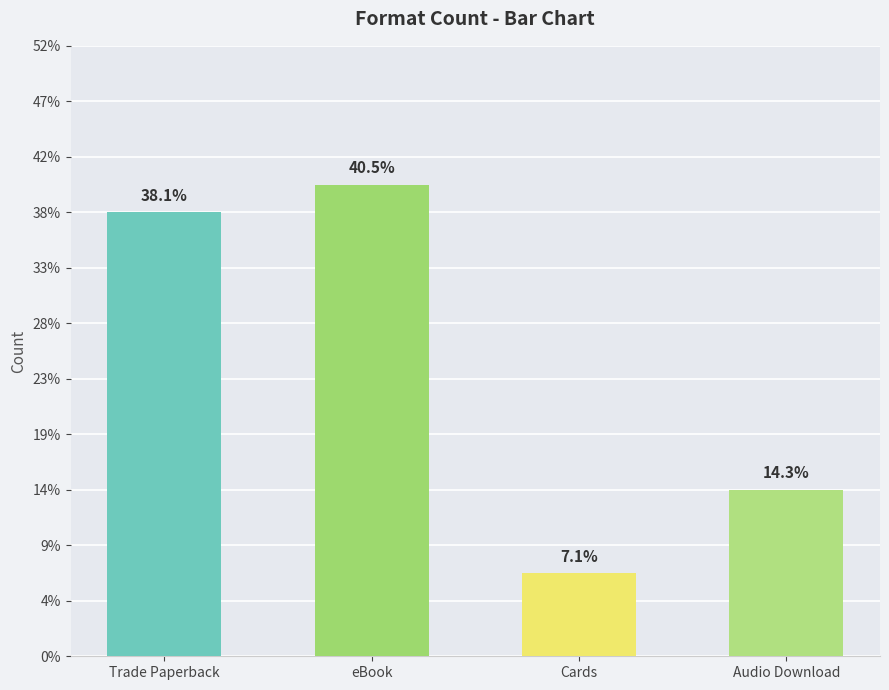

Does the chart contain any negative values?

No